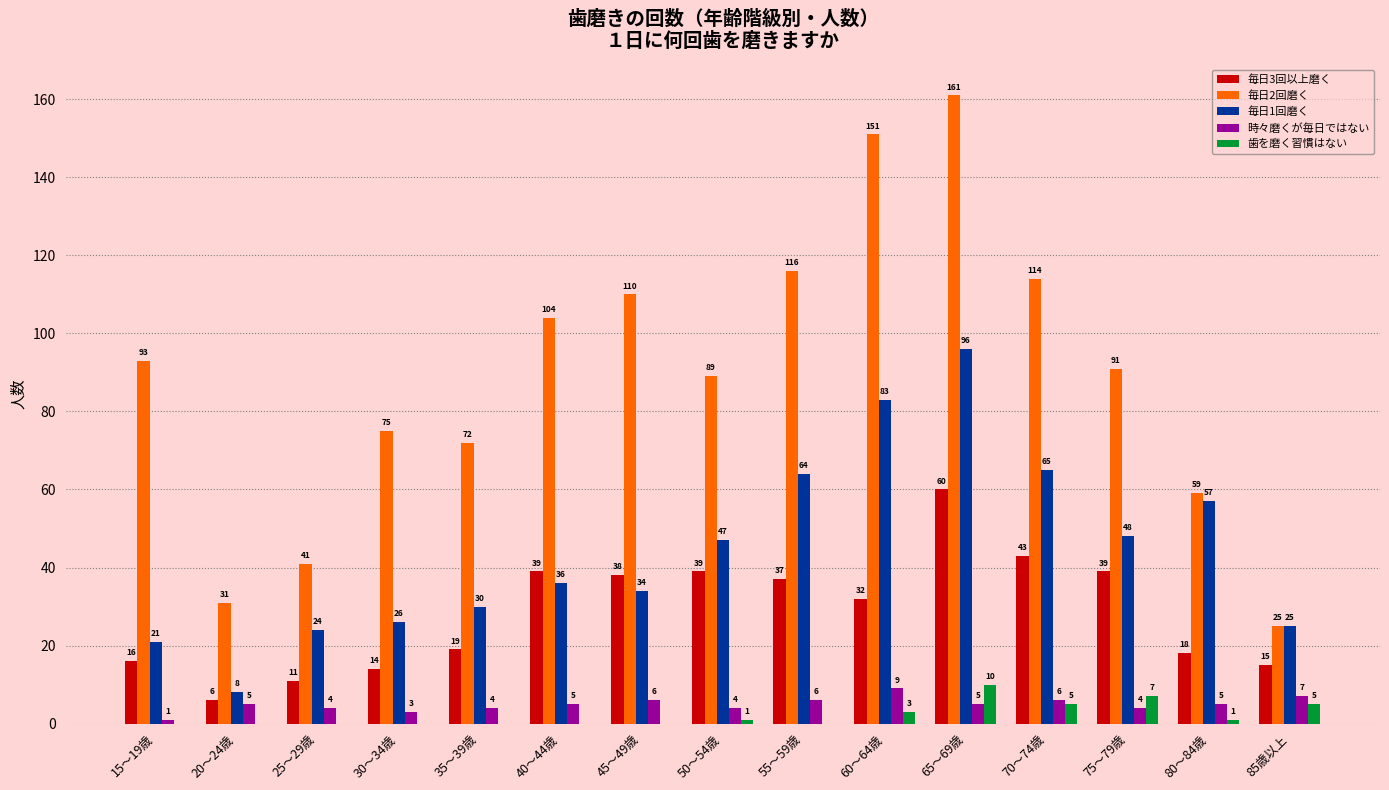

At which category is the sum across all series the highest?

65～69歳